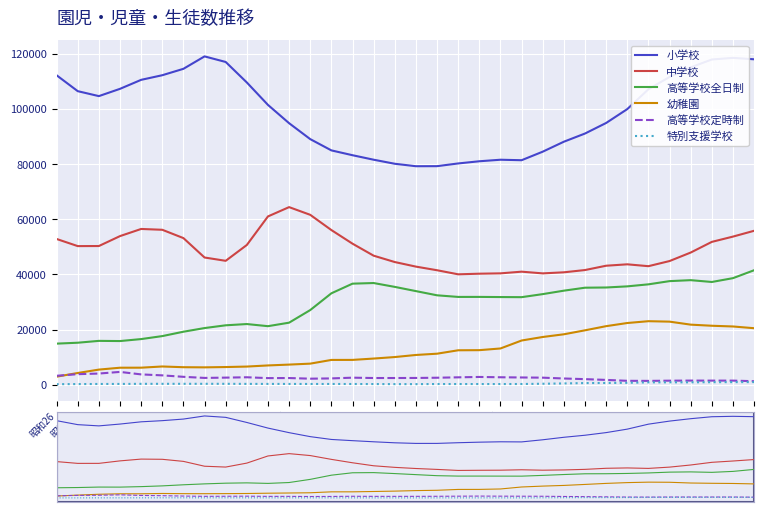

Which series has the largest total across all categories?

小学校